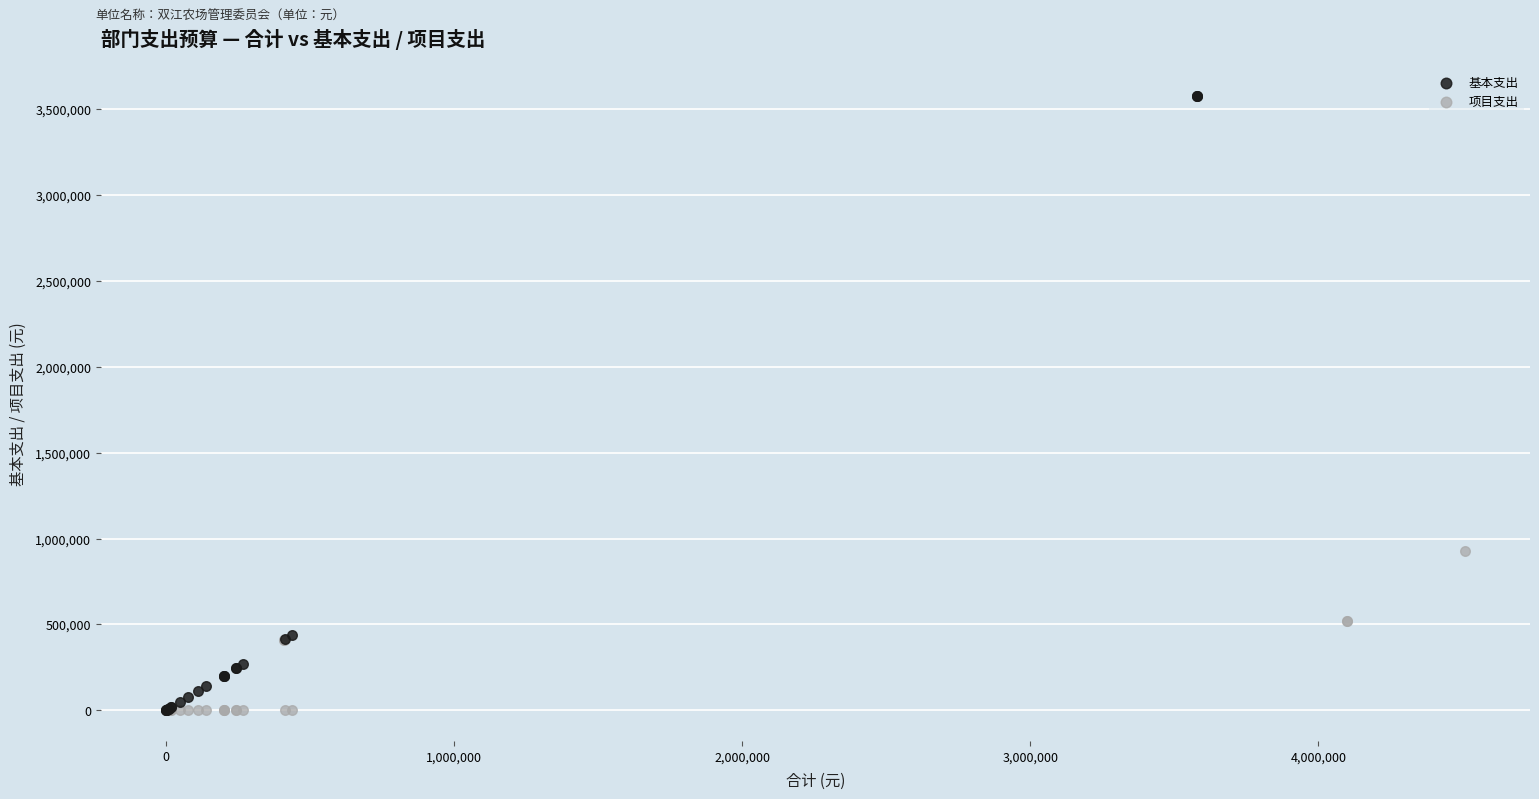

Which series reaches the maximum Y coordinate?

基本支出